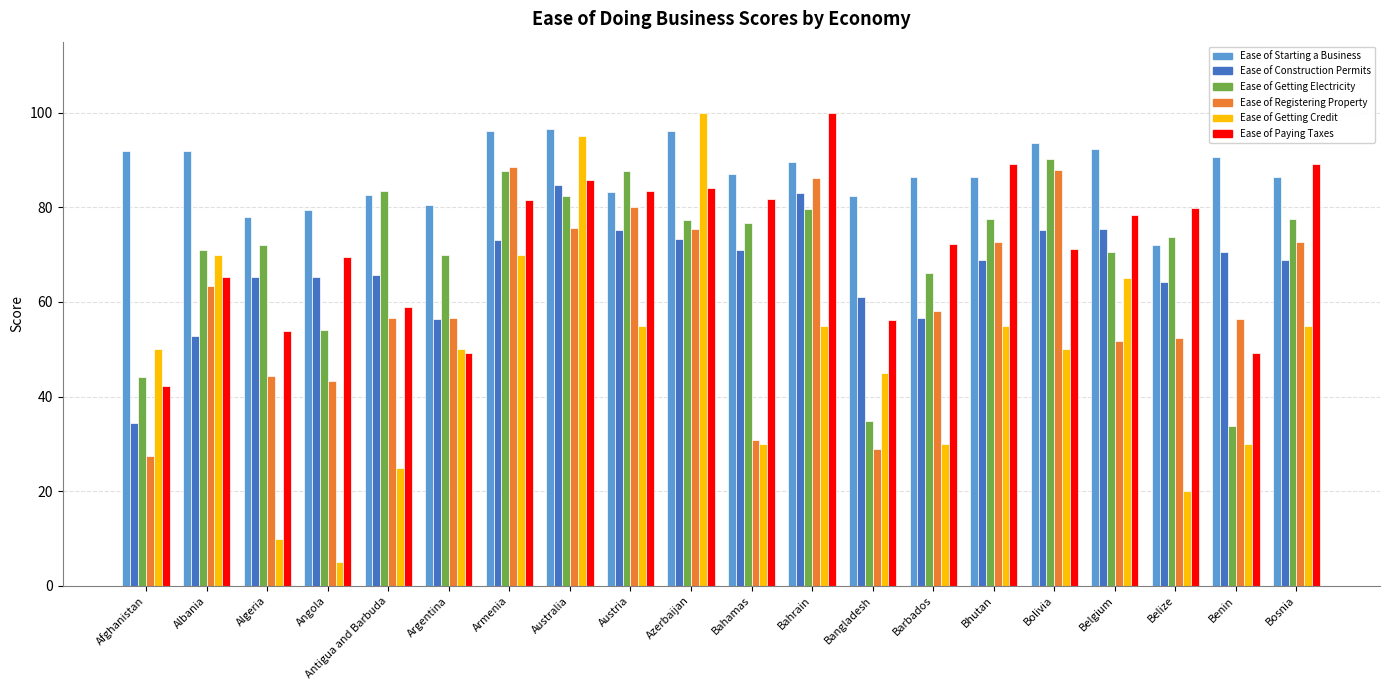

How many values in the Ease of Getting Electricity series are below 76?

10